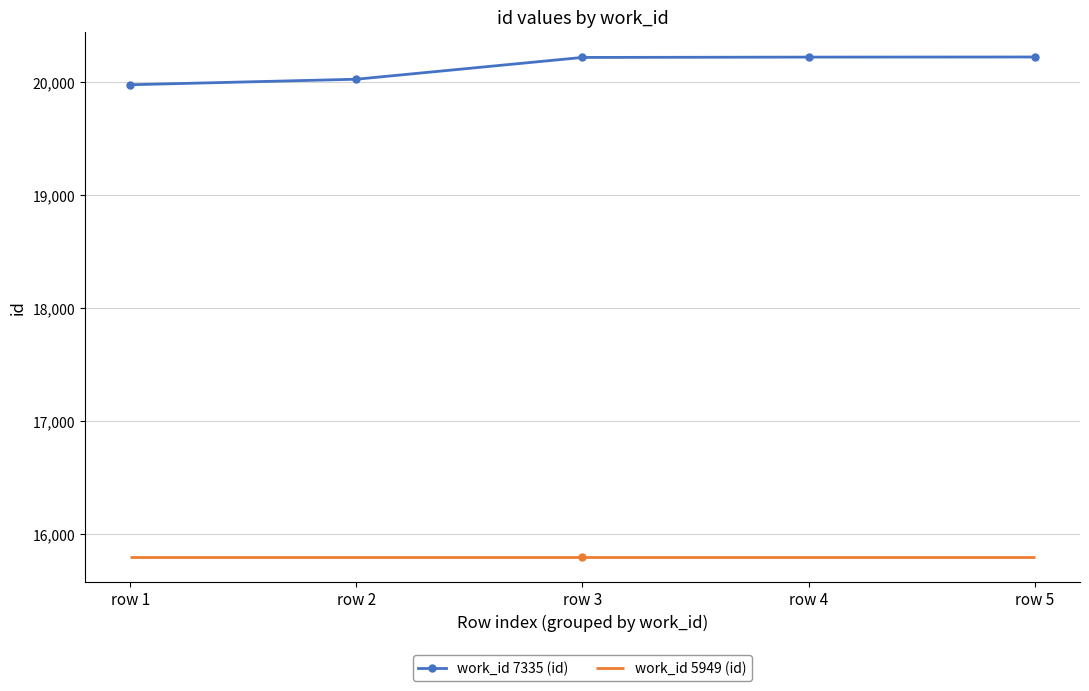

Where does the data first go above 20221?

row 4